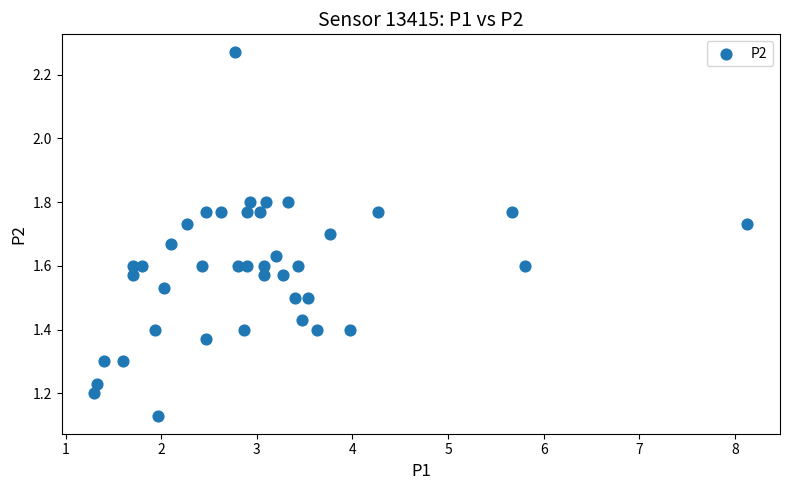

What is the range of X values (max minus min)?

6.8